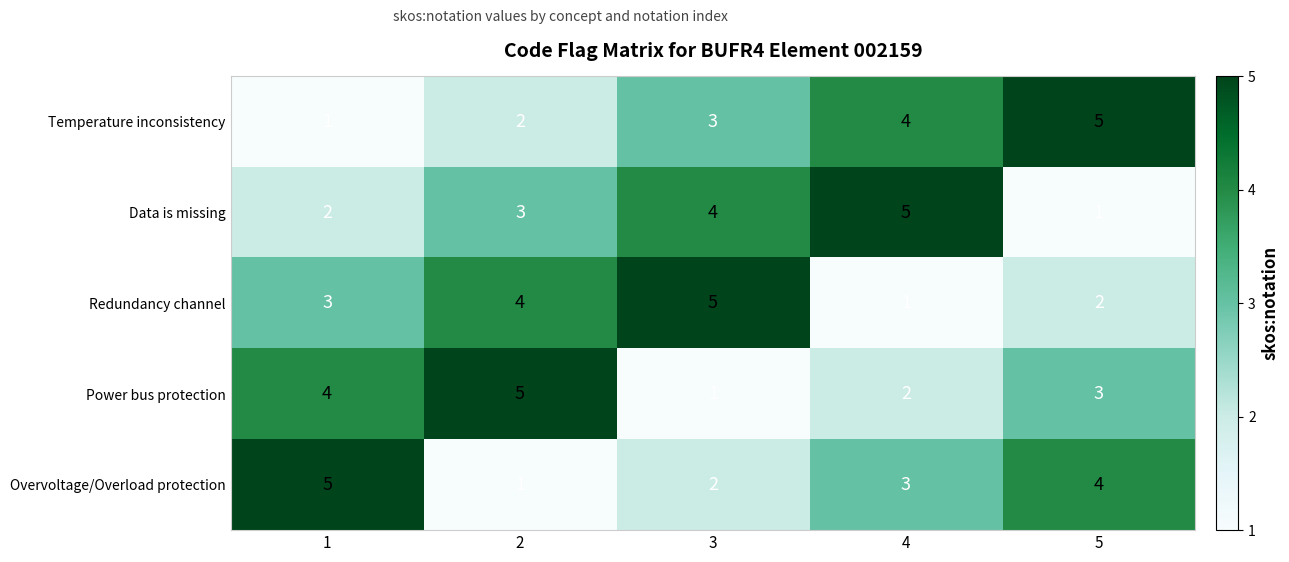

The value of Temperature inconsistency at 1 is 0. True or false?

False